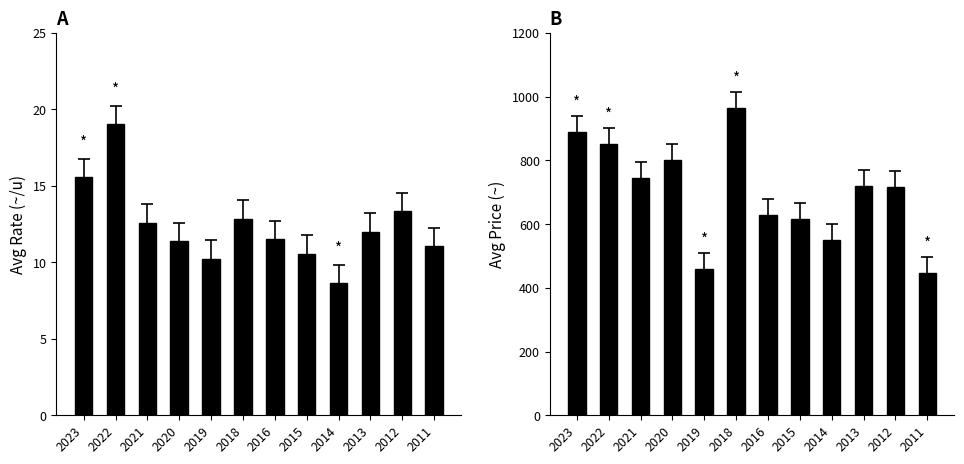

How many series are shown in this chart?

2